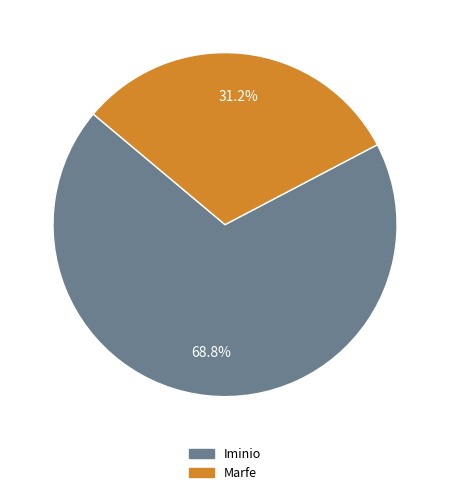

Which category accounts for the majority?

Iminio